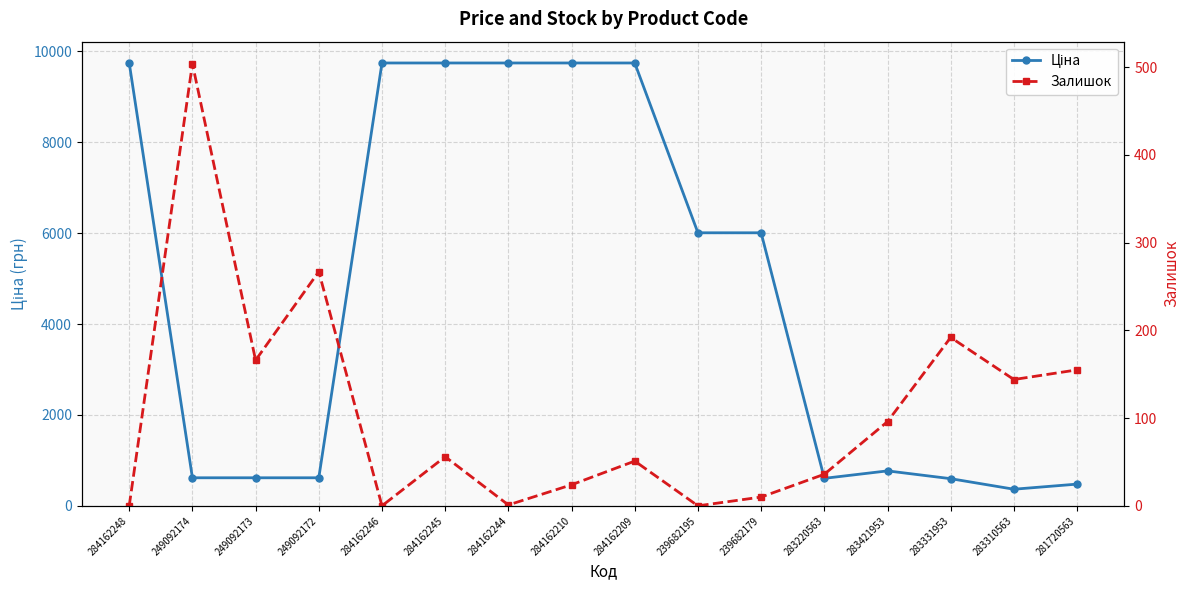

Rank the categories by Залишок value from highest to lowest.

249092174, 249092172, 283331953, 249092173, 281720563, 283310563, 283421953, 284162245, 284162209, 283220563, 284162210, 239682179, 284162244, 284162248, 284162246, 239682195